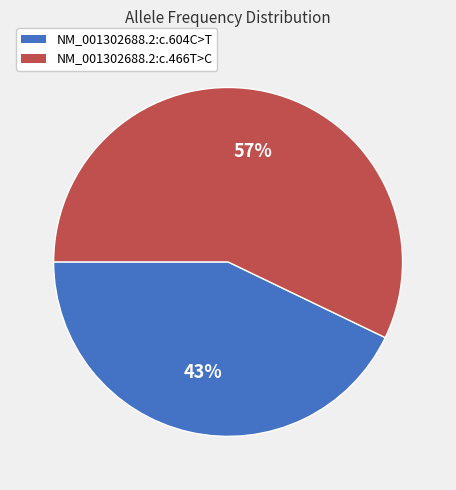

Between NM_001302688.2:c.604C>T and NM_001302688.2:c.466T>C, which is larger?

NM_001302688.2:c.466T>C